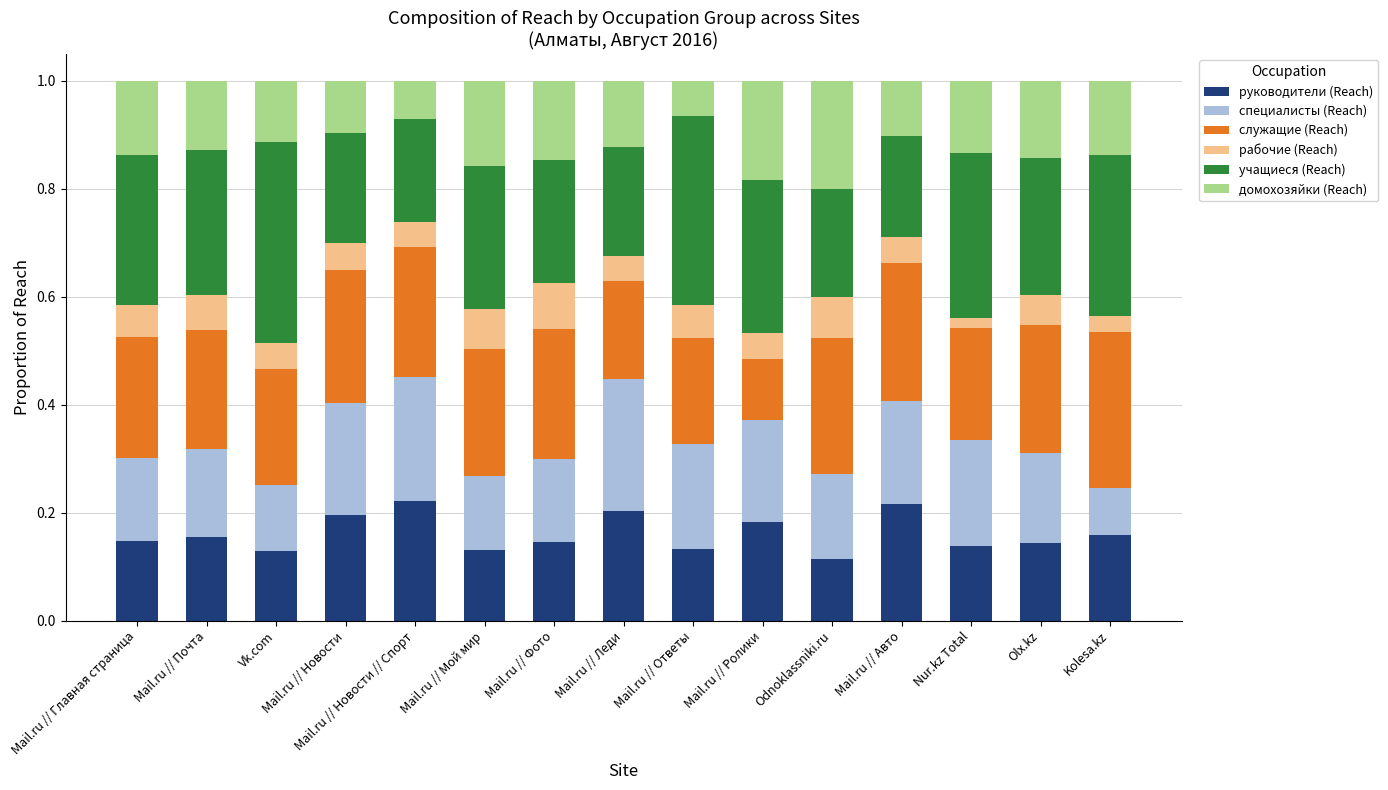

Where is домохозяйки (Reach) nearest to the value 0?

Mail.ru // Ответы